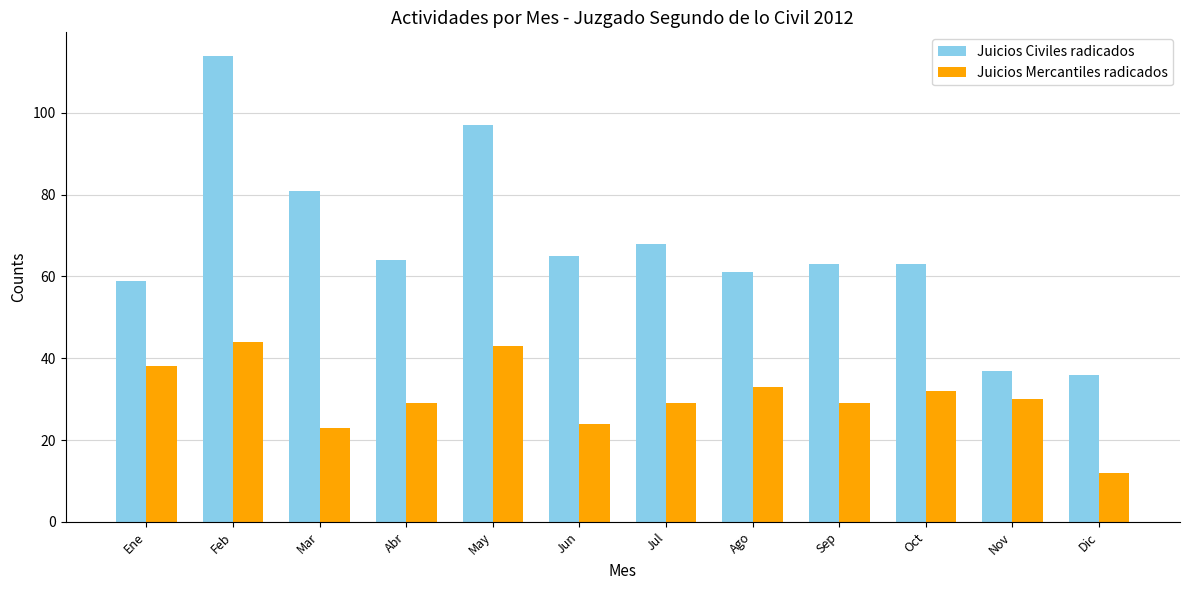

What are all the series names shown in the legend?

Juicios Civiles radicados, Juicios Mercantiles radicados